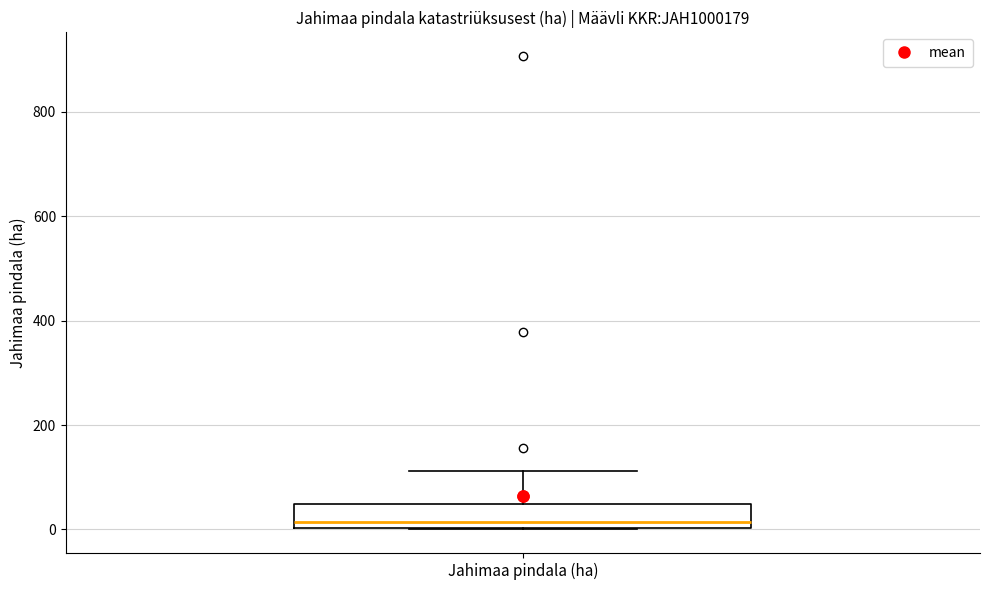

Where does the upper whisker of the box for Jahimaa pindala (ha) end on the y-axis? The values are not printed on the chart, so give them approximately, as read against the axis.

120